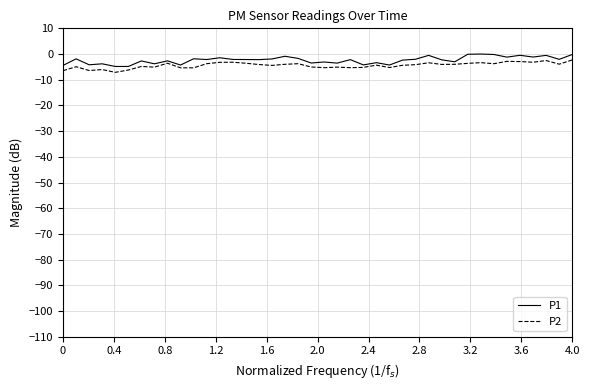

What is the smallest value displayed?

-7.1